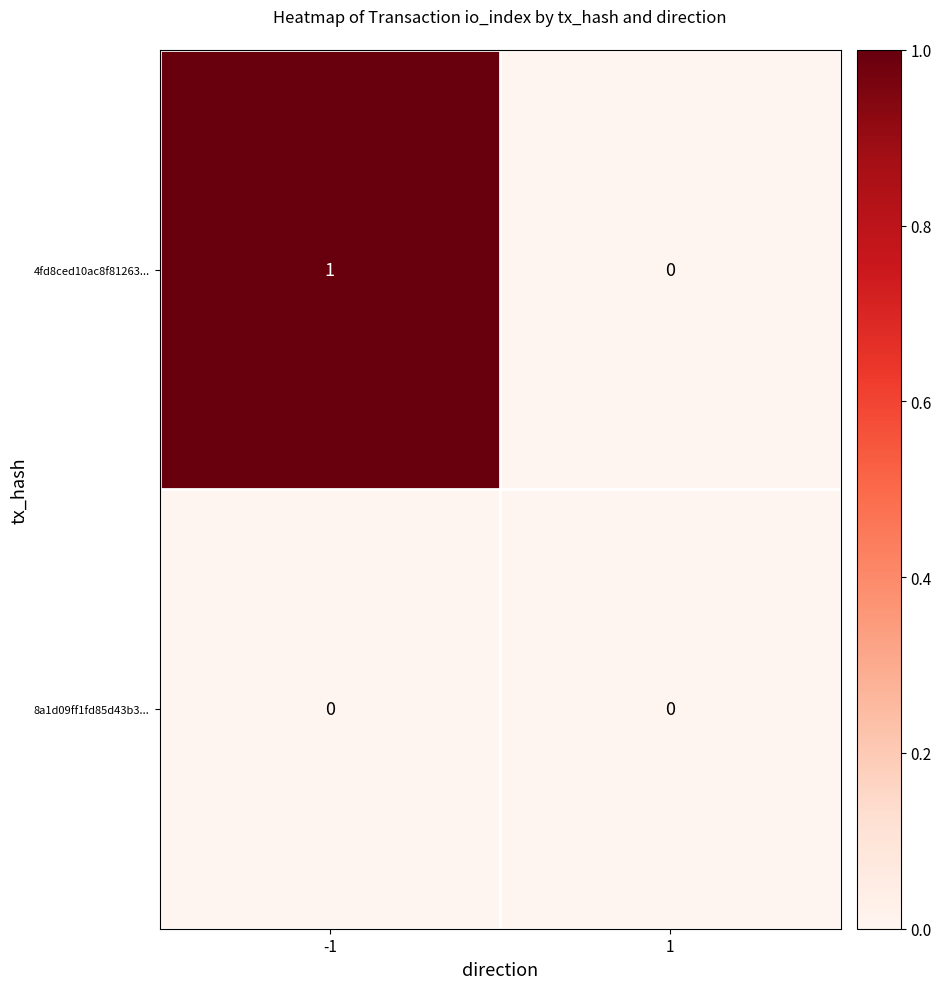

At which category is the sum across all series the highest?

-1